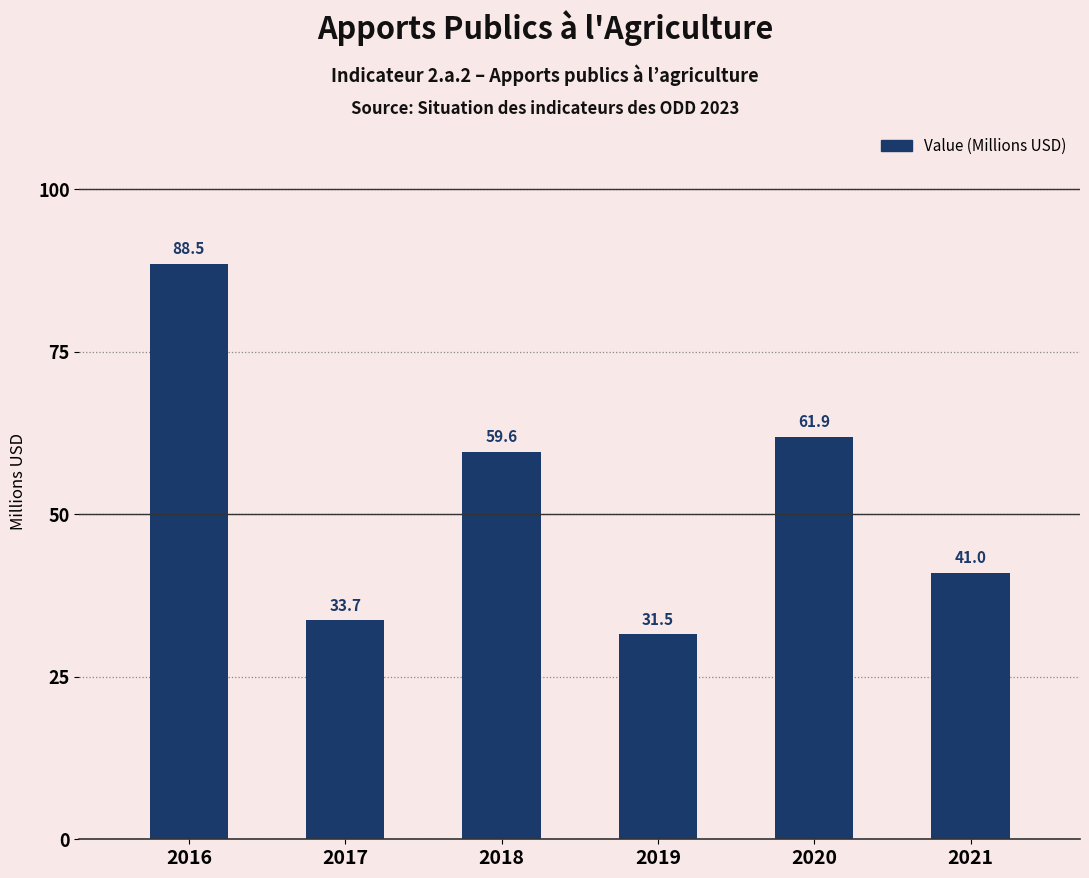

Where does the data first go above 59?

2016